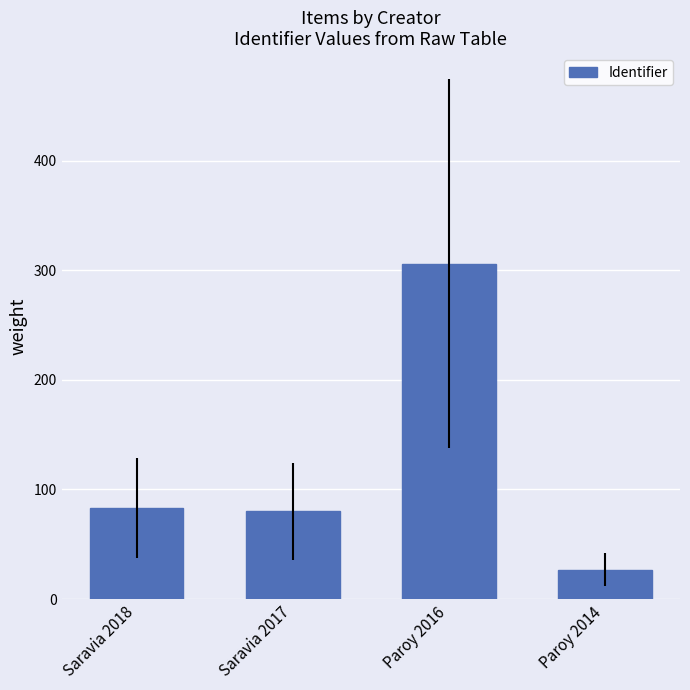

Between Paroy 2014 and Saravia 2017, which is larger?

Saravia 2017